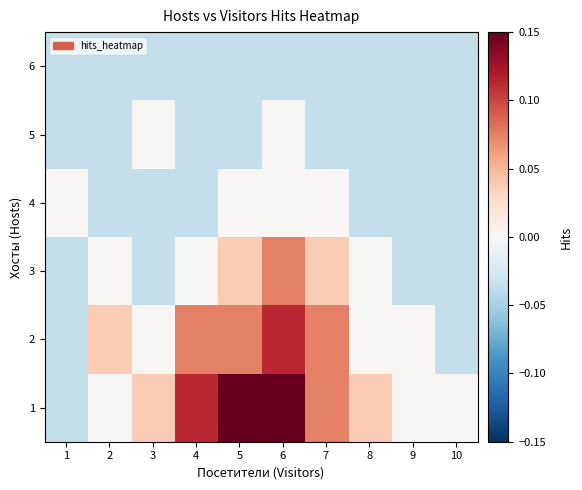

Reading left to right, list all the values displayed in this chart.

1: 1=-0.0	2=0.0	3=0.0	4=0.1	5=0.1	6=0.1	7=0.1	8=0.0	9=0.0	10=0.0
2: 1=-0.0	2=0.0	3=0.0	4=0.1	5=0.1	6=0.1	7=0.1	8=0.0	9=0.0	10=-0.0
3: 1=-0.0	2=0.0	3=-0.0	4=0.0	5=0.0	6=0.1	7=0.0	8=0.0	9=-0.0	10=-0.0
4: 1=0.0	2=-0.0	3=-0.0	4=-0.0	5=0.0	6=0.0	7=0.0	8=-0.0	9=-0.0	10=-0.0
5: 1=-0.0	2=-0.0	3=0.0	4=-0.0	5=-0.0	6=0.0	7=-0.0	8=-0.0	9=-0.0	10=-0.0
6: 1=-0.0	2=-0.0	3=-0.0	4=-0.0	5=-0.0	6=-0.0	7=-0.0	8=-0.0	9=-0.0	10=-0.0